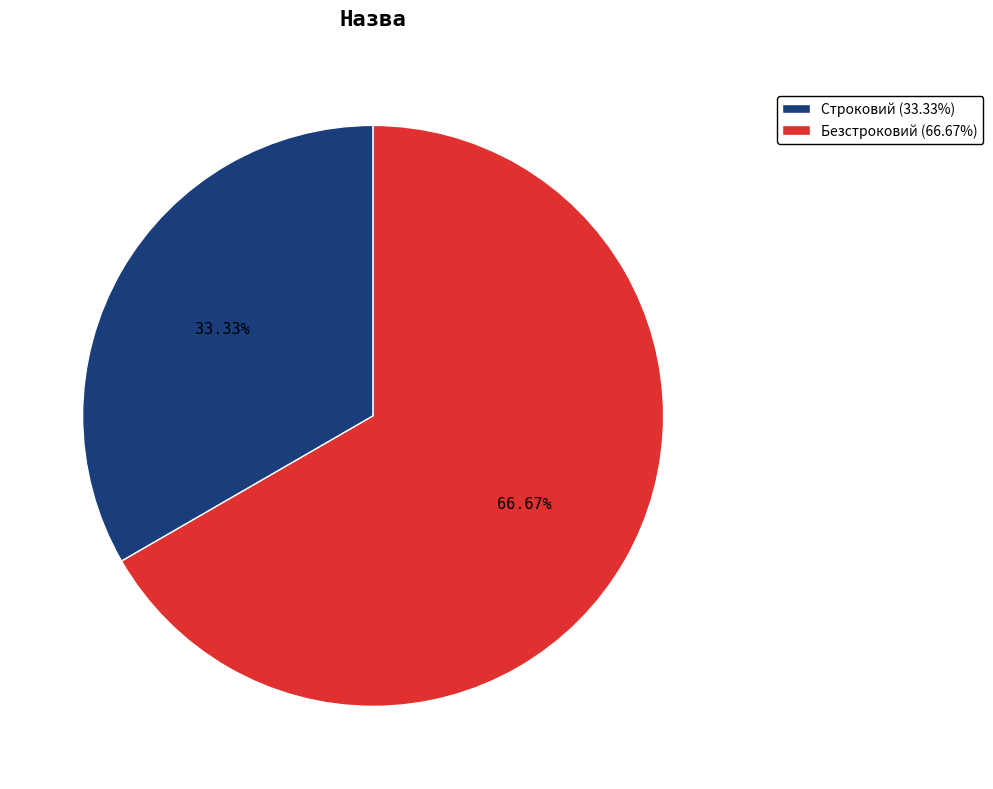

Does Безстроковий account for over 50% of the chart?

Yes